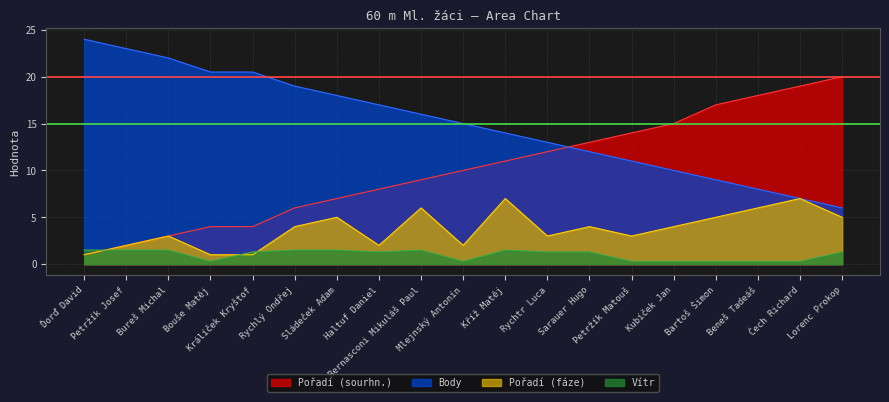

Where is Body nearest to the value 15?

Mlejnský Antonín